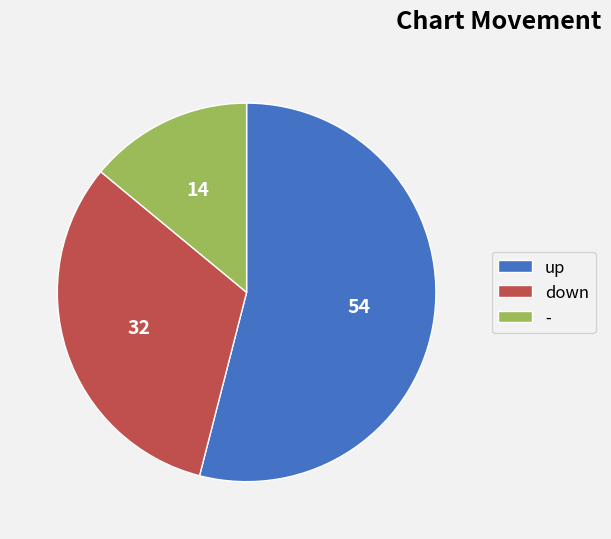

Is there any slice that represents more than half of the pie?

Yes